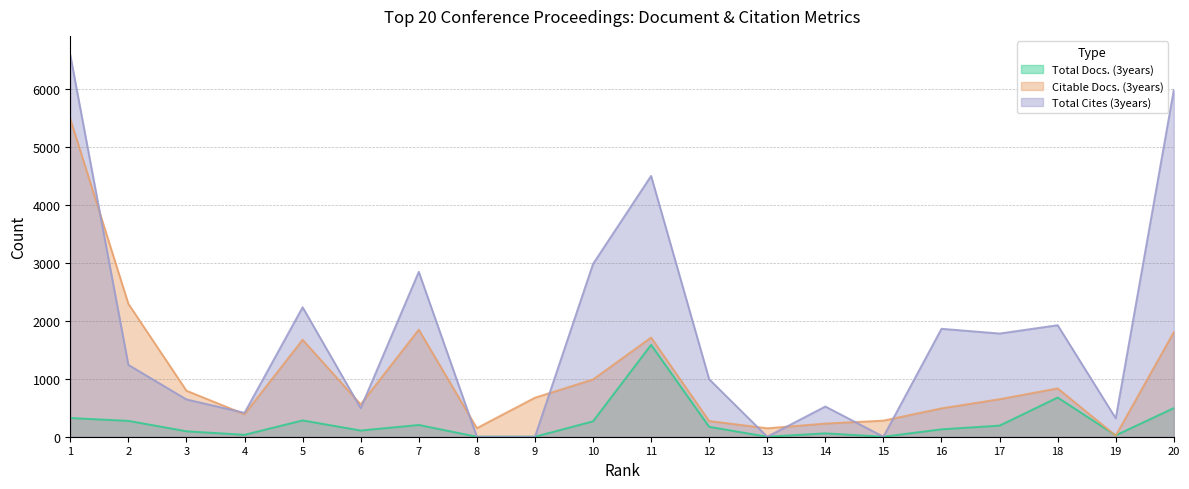

What is the difference between the maximum and second lowest values in the Total Cites (3years) series?

6596